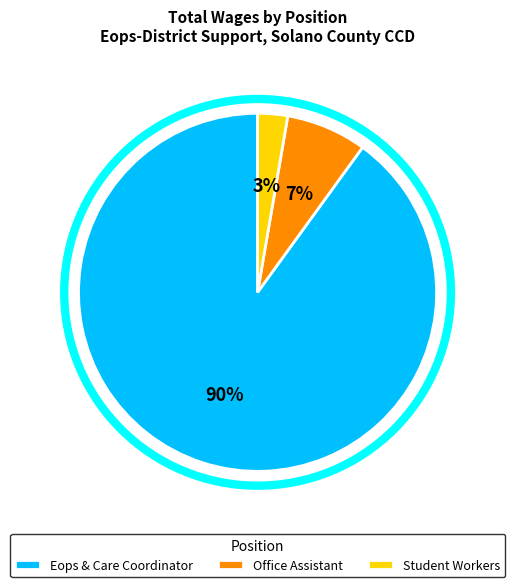

To the nearest percent, what is the difference between the largest and smallest slice percentages?

87%